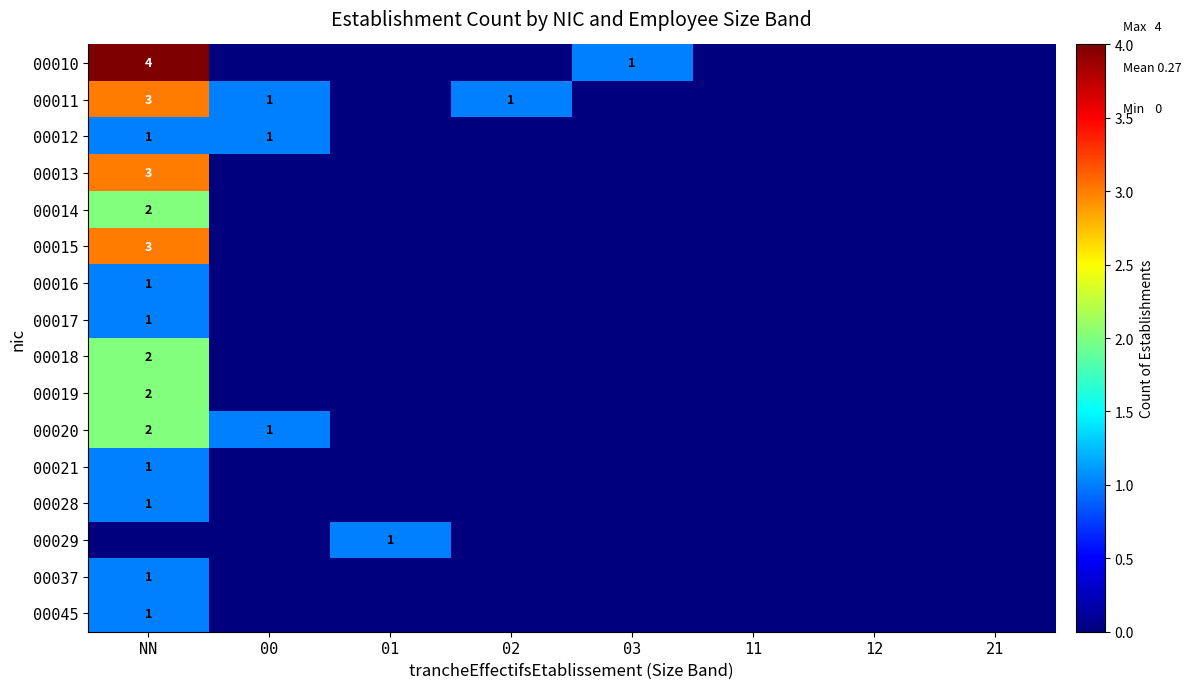

Is the value of 00014 at 11 greater than the value of 00015 at 02?

No